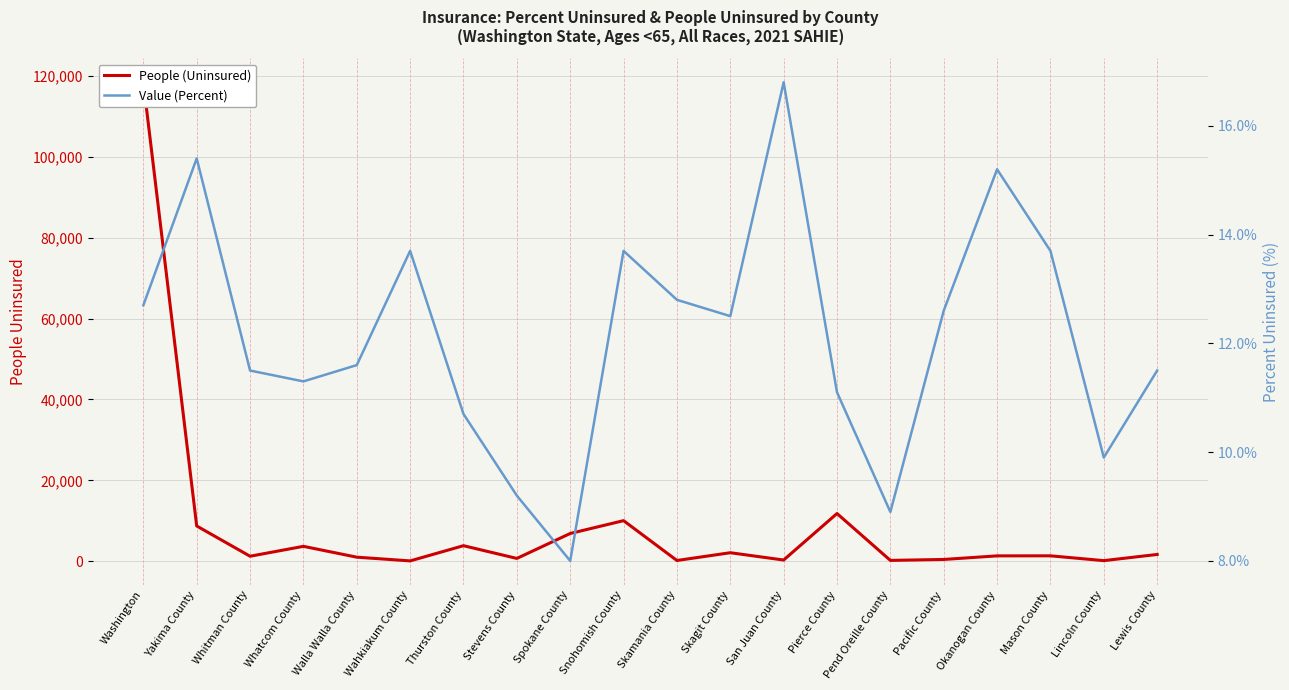

Reading left to right, list all the values displayed in this chart.

People (Uninsured): 118410.0	8717.0	1238.0	3685.0	1003.0	85.0	3844.0	695.0	6864.0	10034.0	184.0	2104.0	300.0	11795.0	207.0	441.0	1327.0	1339.0	148.0	1677.0
Value (Percent): 12.7	15.4	11.5	11.3	11.6	13.7	10.7	9.2	8.0	13.7	12.8	12.5	16.8	11.1	8.9	12.6	15.2	13.7	9.9	11.5